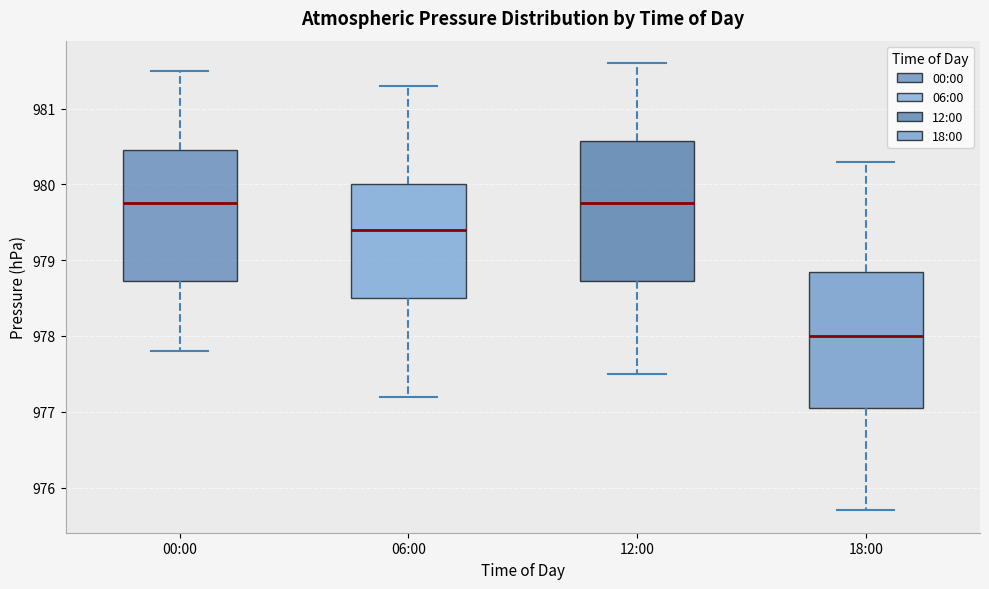

Reading left to right, transcribe this box plot: for each box, give where its median line is, the range the box spans, and where its two whiskers end, as read against the y-axis. The values are not printed on the chart, so give them approximately, as read against the axis.

00:00: median 979.8, box 978.7 to 980.5, whiskers 977.8 to 981.5
06:00: median 979.4, box 978.5 to 980.0, whiskers 977.2 to 981.3
12:00: median 979.8, box 978.7 to 980.6, whiskers 977.5 to 981.6
18:00: median 978.0, box 977.1 to 978.9, whiskers 975.7 to 980.3